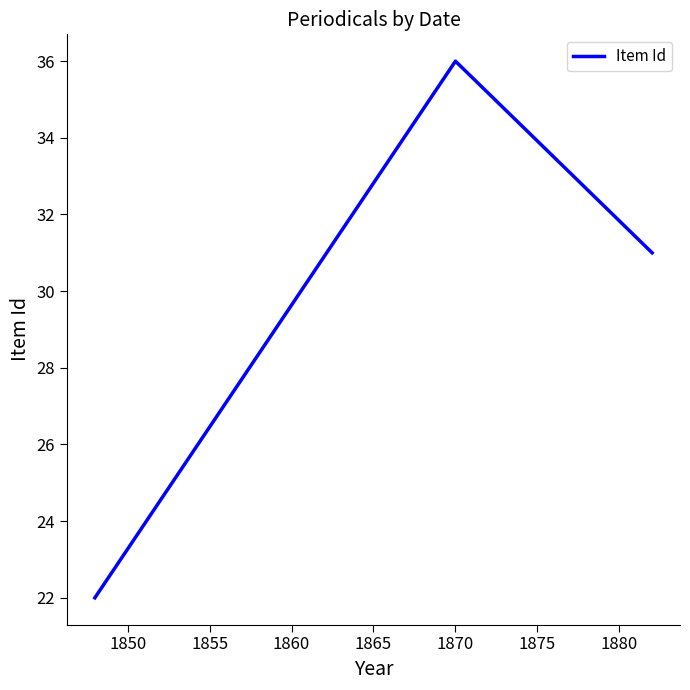

What is the average value?

30